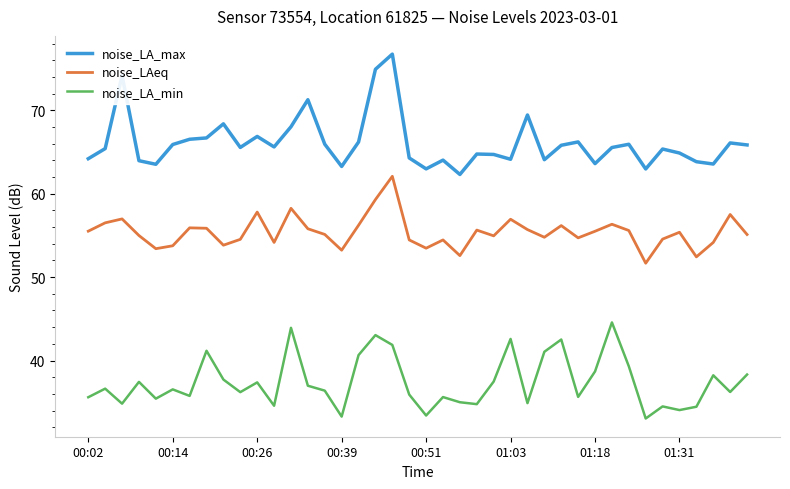

What is the maximum value shown in the chart?

76.7